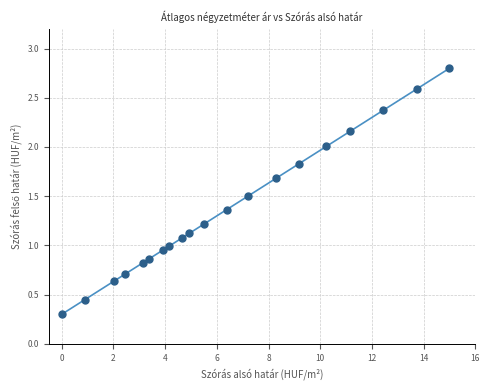

What is the range of Y values (max minus min)?

2.5